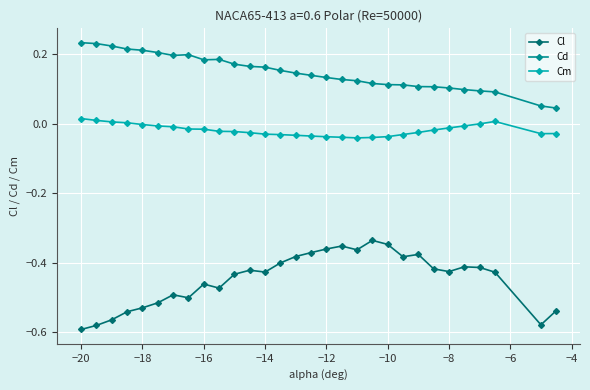

True or false: Cm and Cl cross at least once.

False